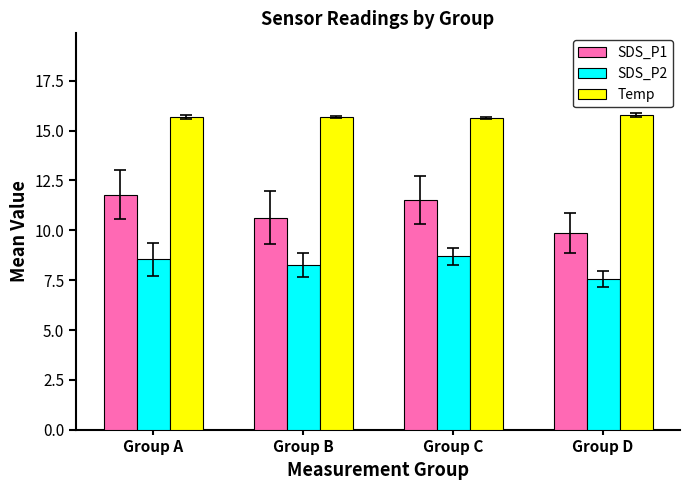

List the series in order of their peak value, highest first.

Temp, SDS_P1, SDS_P2